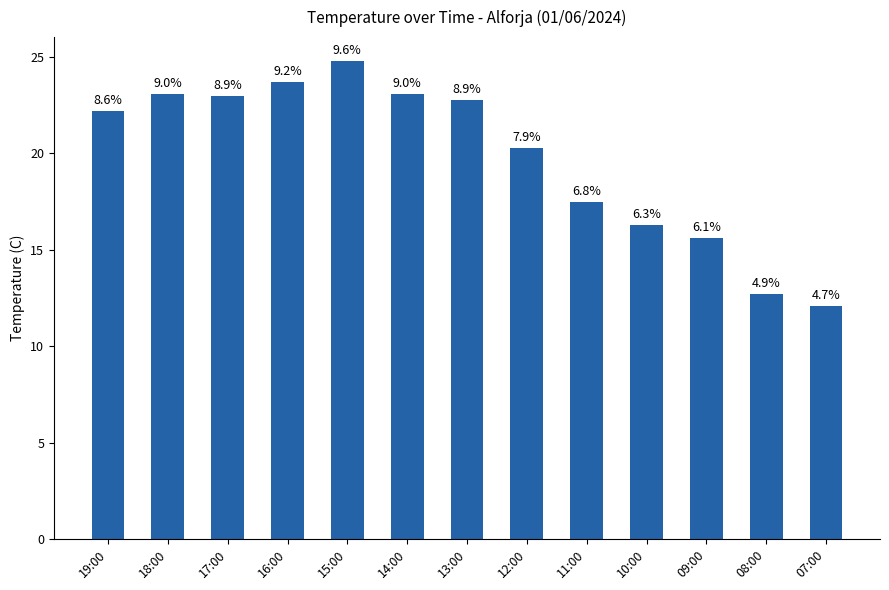

What position from the left is 16:00?

4